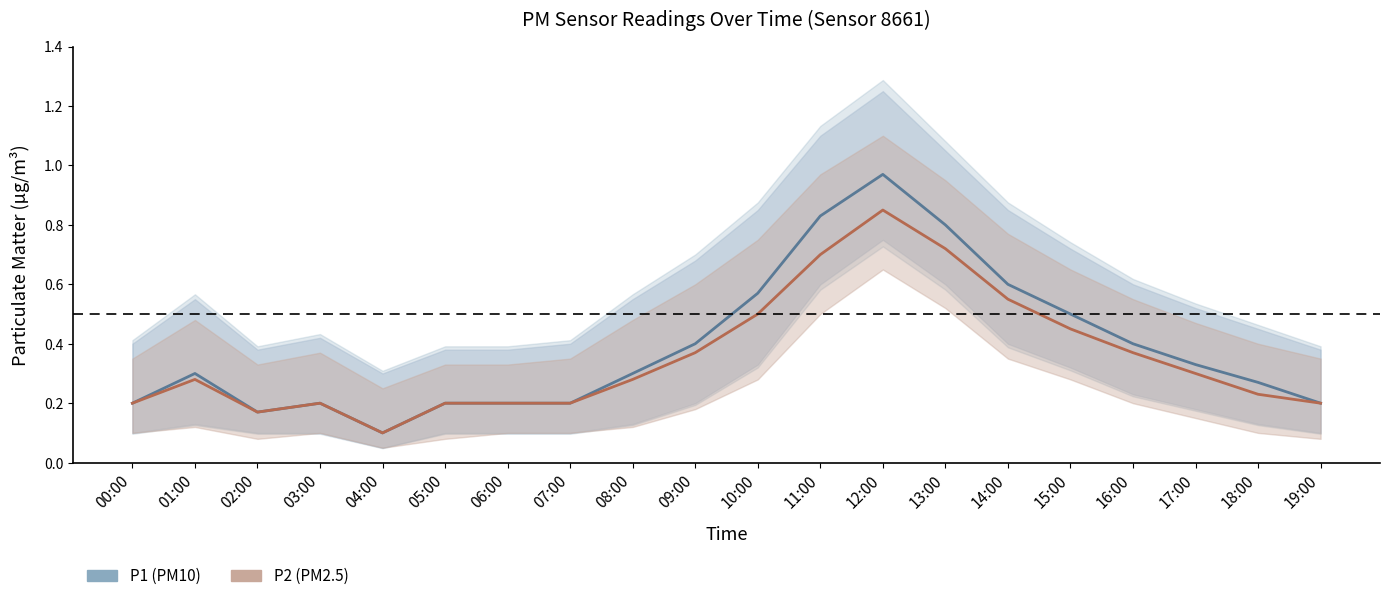

What is the difference between the maximum and second lowest values in the P1 (PM10) series?

0.8